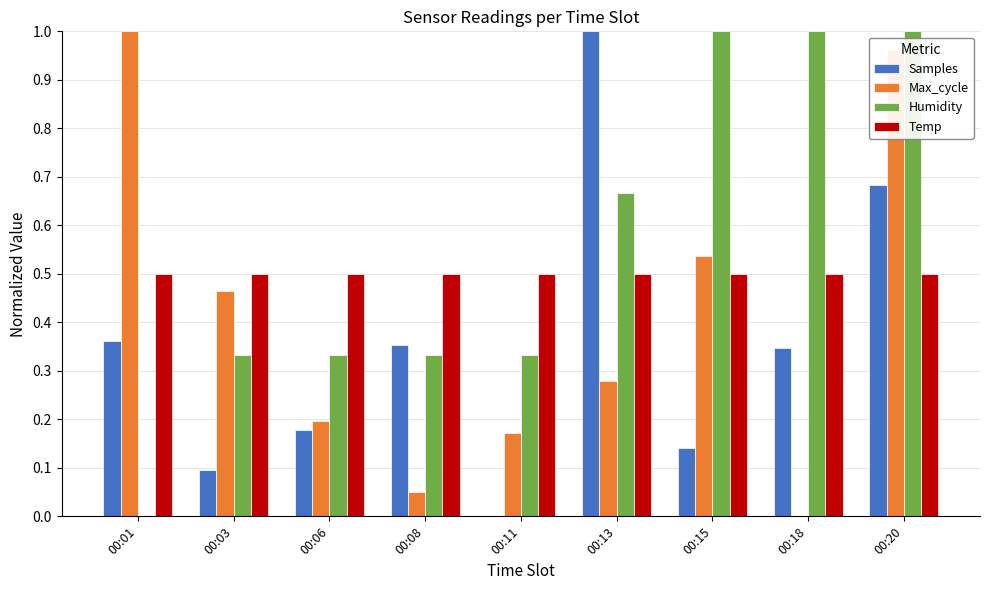

What is the total value across all series at 00:01?

1.9